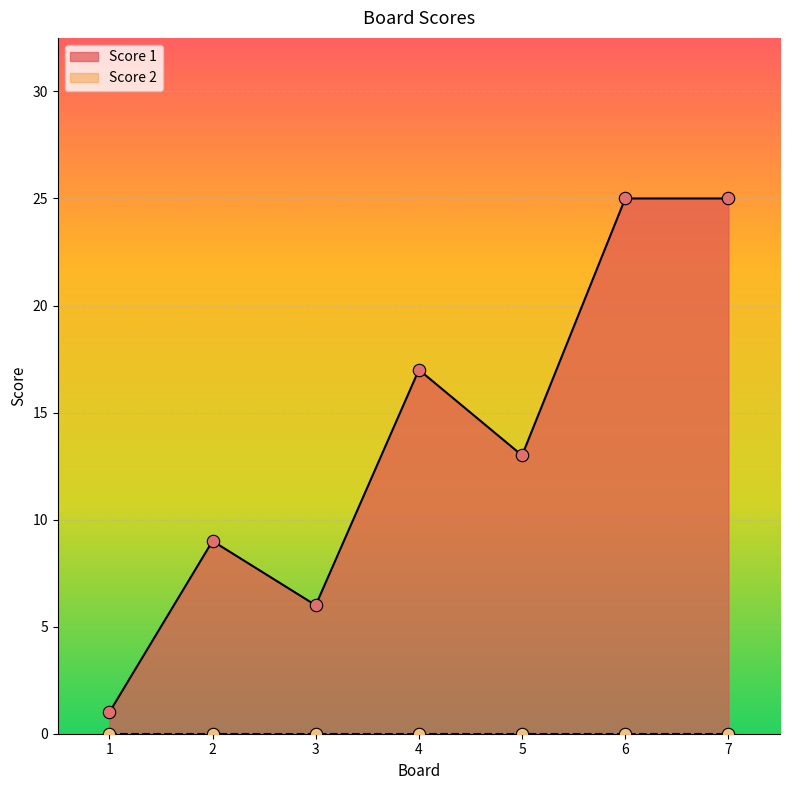

Between 5 and 1, which is larger?

5